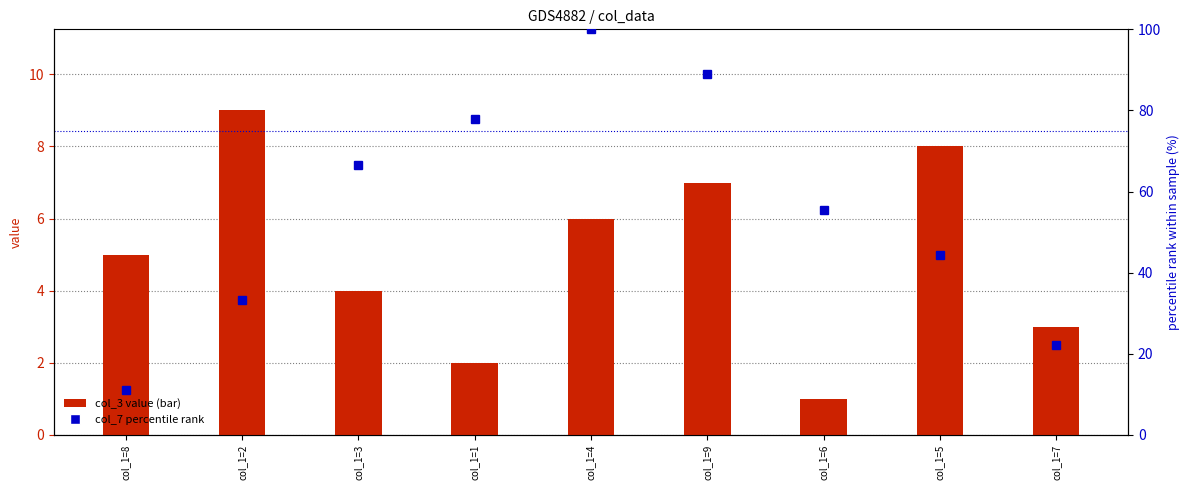

List the series in order of their peak value, highest first.

col_7 percentile rank, col_3 value